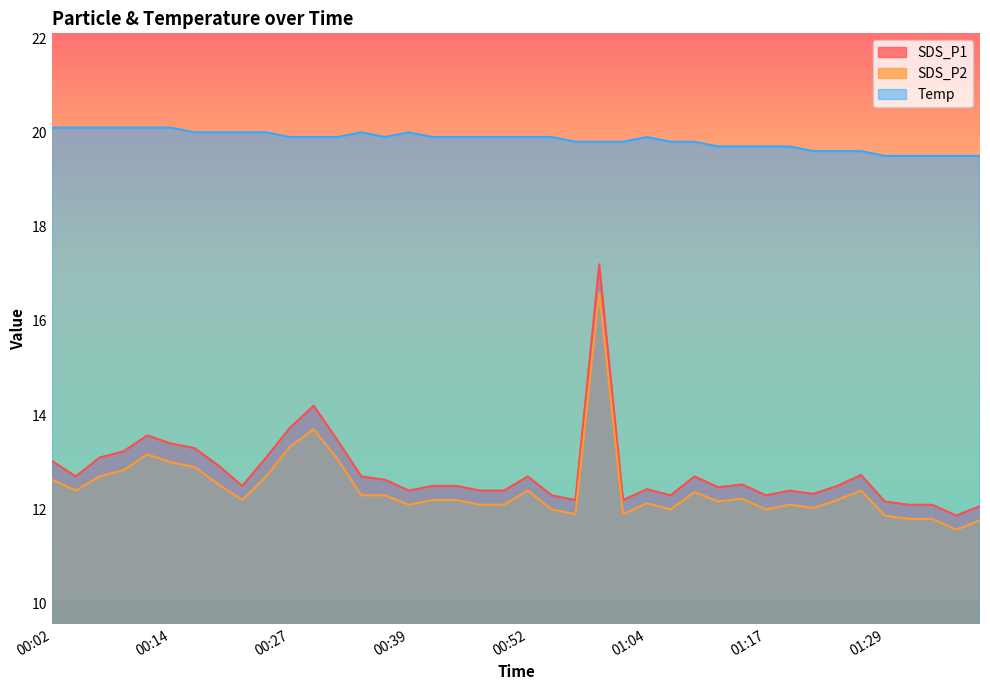

Which series has the largest total across all categories?

Temp